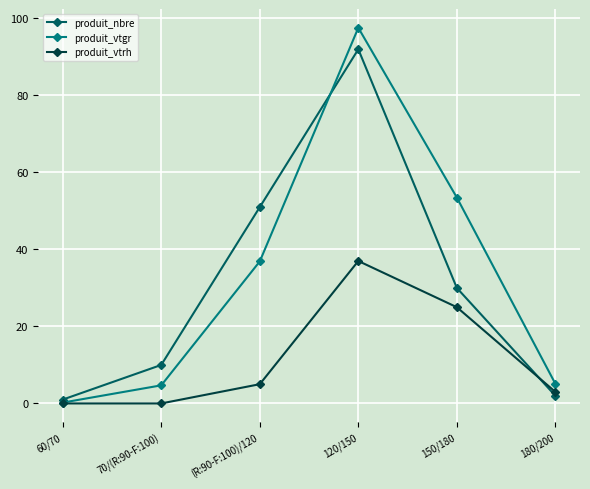

At how many categories does at least one series exceed 79?

1